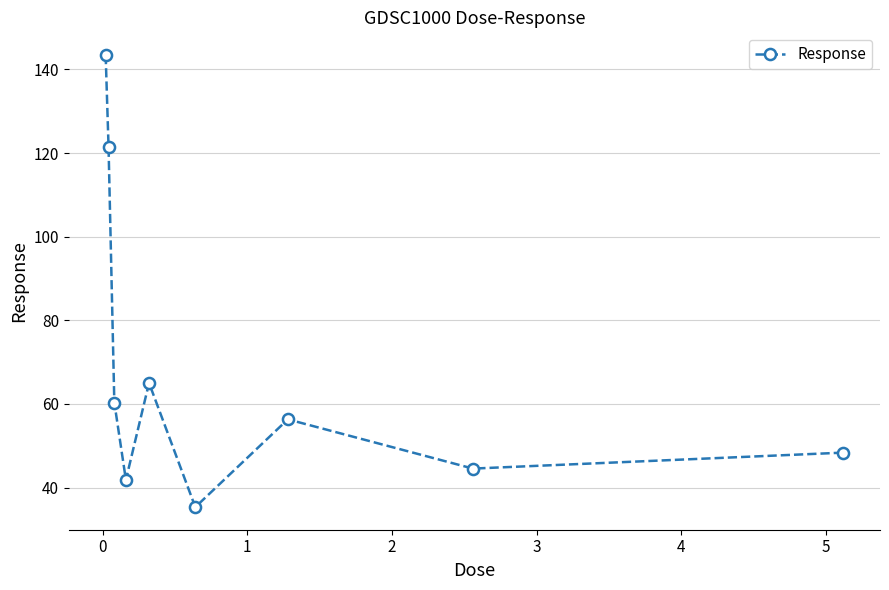

How many interior local peaks (higher than both neighbors) does the data have?

2